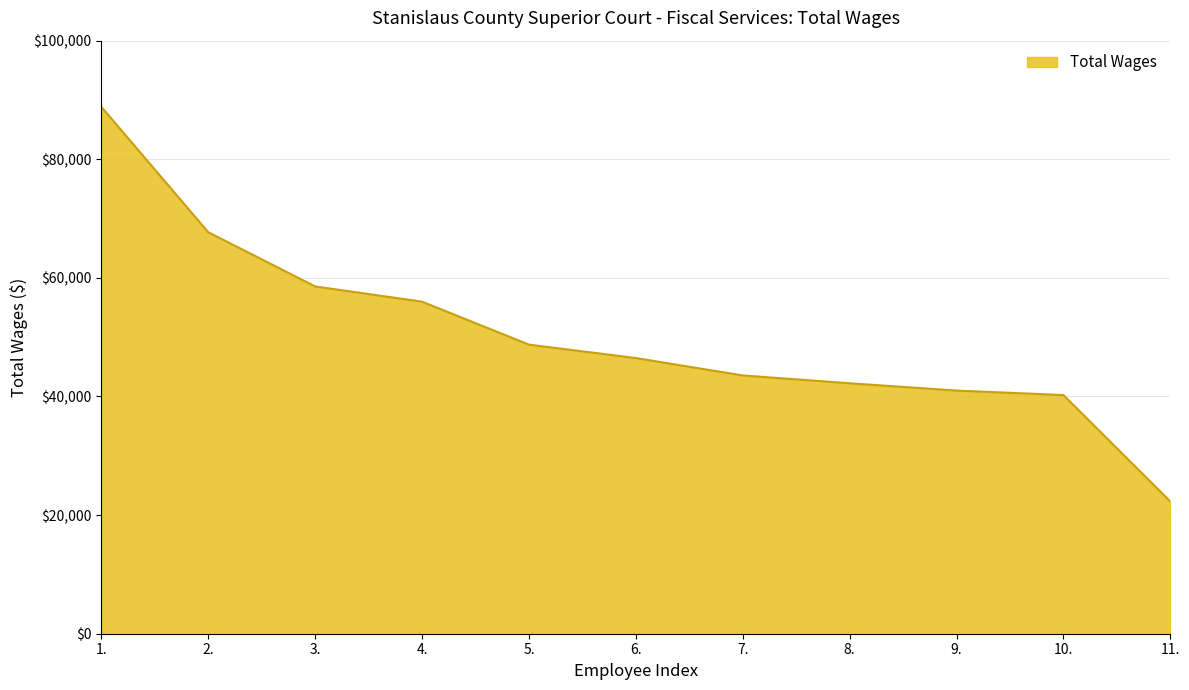

Is it true that the value at 5. is 48745?

True